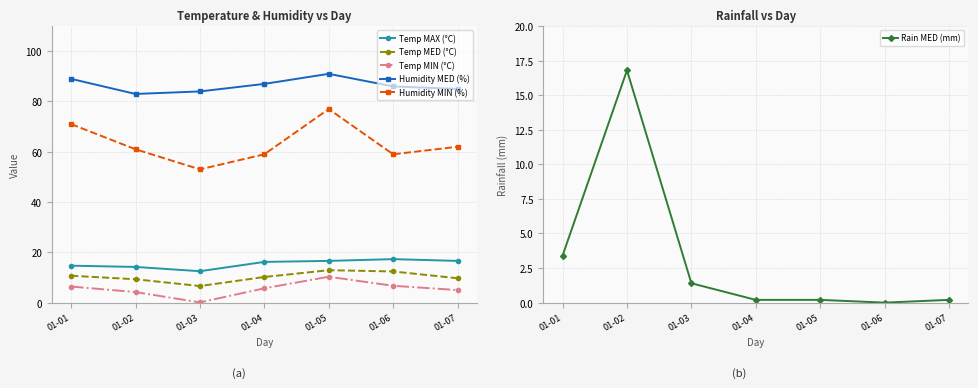

What value does the Rain MED (mm) series have at 01-02?

16.8